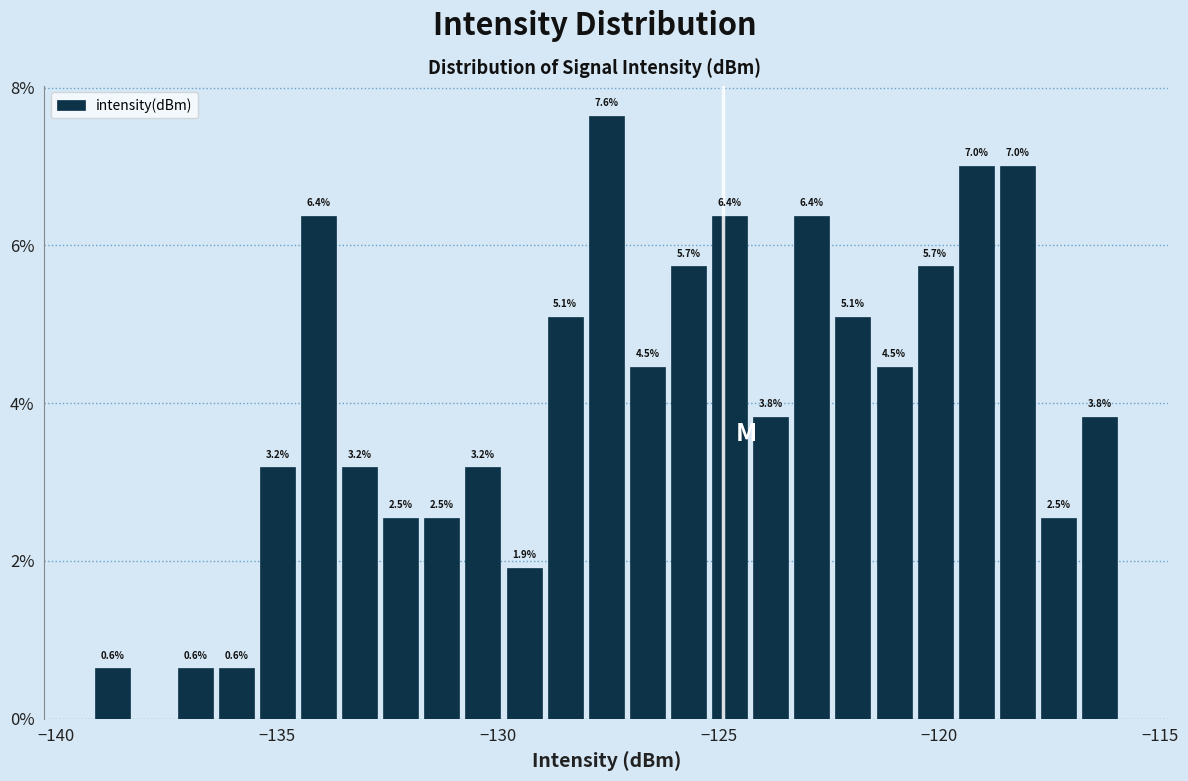

Around what value on the x-axis is the tallest bar? Give the approximate position of its centre, as read against the axis.

-127.5